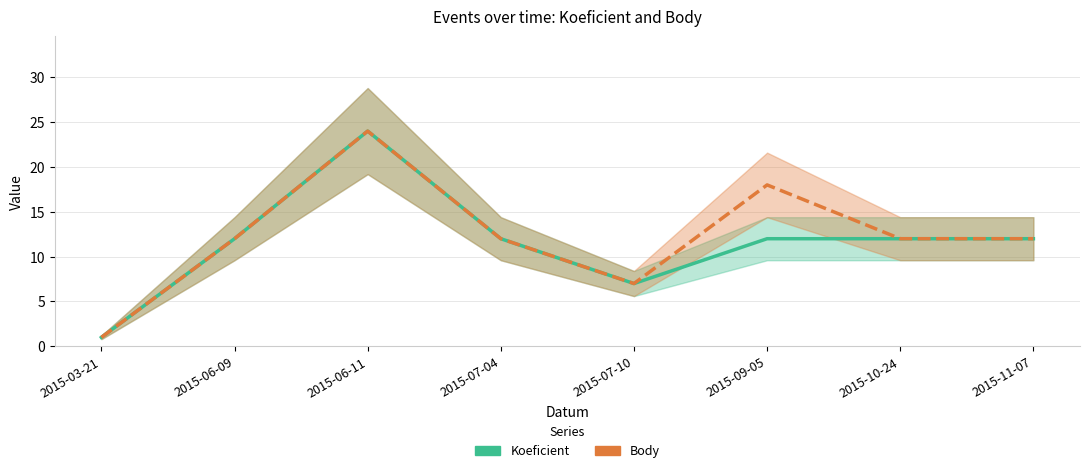

How many lines are shown in the chart?

2